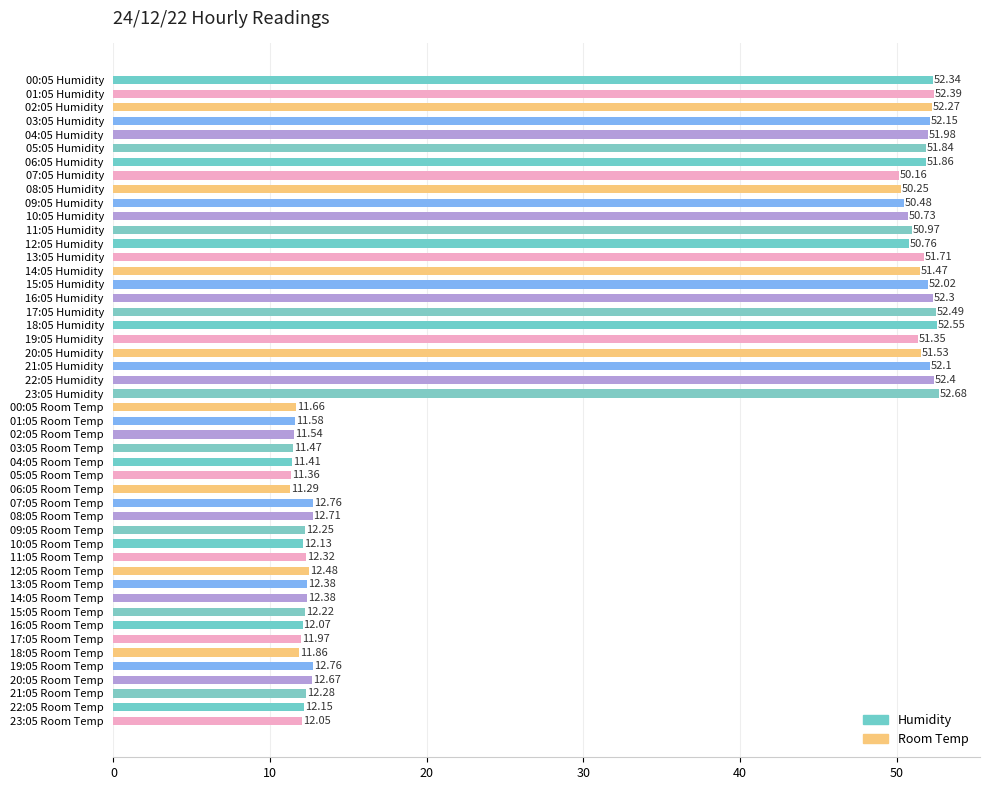

Which category has the highest value in the Humidity series?

23:05 Humidity